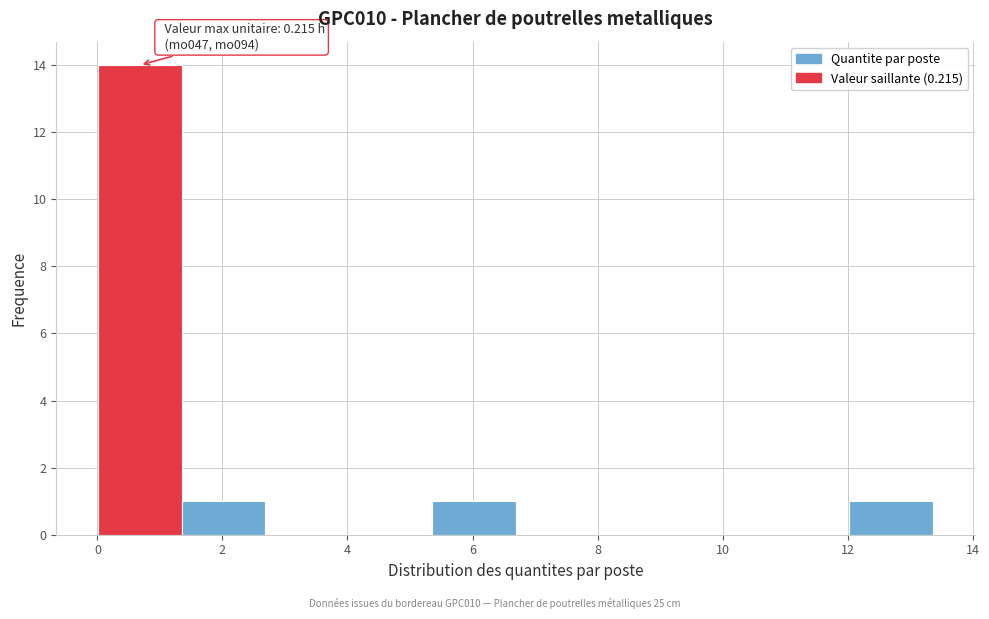

Over which range of the x-axis is the bar tallest?

0.0 to 1.4